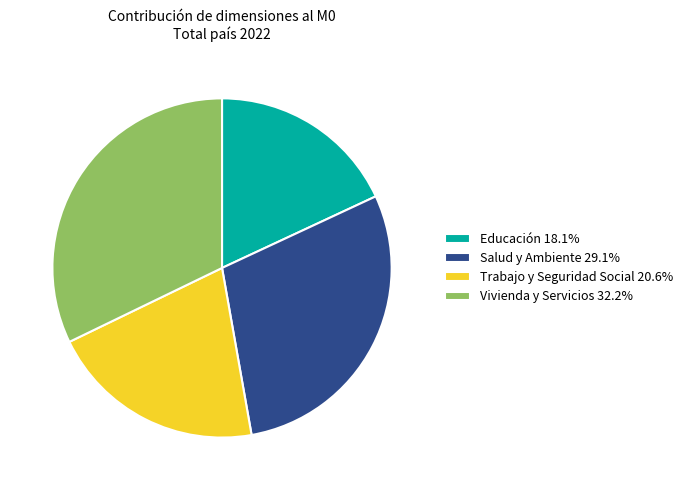

Is the sum of Trabajo y Seguridad Social 20.6% and Salud y Ambiente 29.1% greater than half?

No